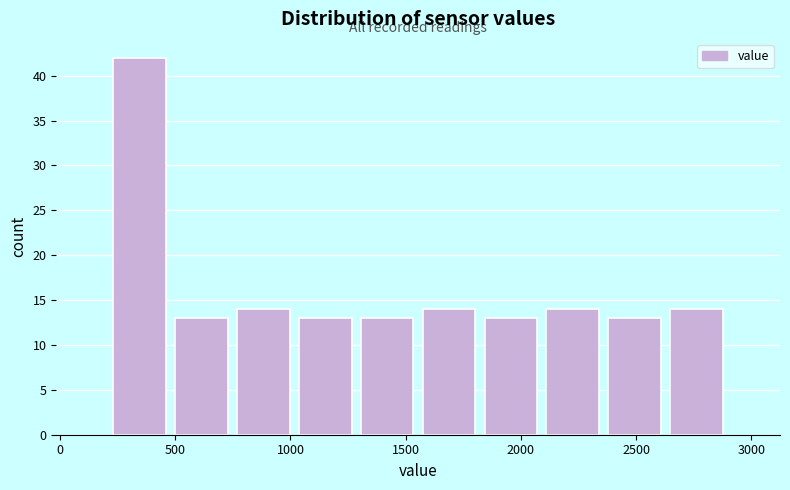

Reading left to right, list every bar in this chart as the range it spans on the x-axis followed by its height. Neither the bar edges nor the heights are printed on the chart, so give them approximately, as read against the axes.

200 to 500: 42
500 to 750: 13
750 to 1000: 14
1000 to 1300: 13
1300 to 1550: 13
1550 to 1800: 14
1800 to 2100: 13
2100 to 2350: 14
2350 to 2650: 13
2650 to 2900: 14